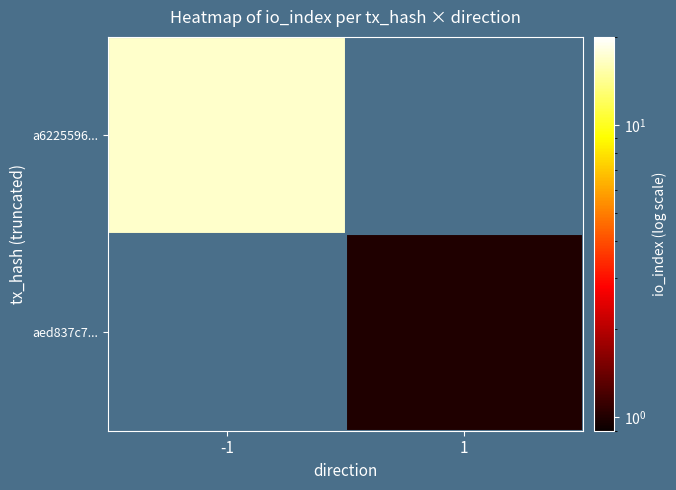

How many categories are shown in the chart?

2